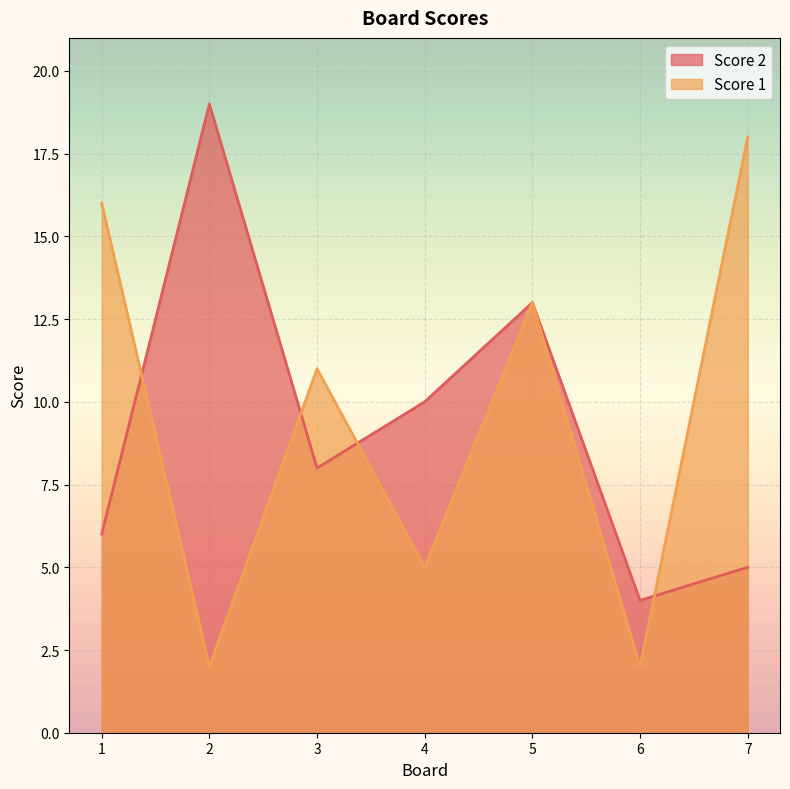

Which series has the largest range (max minus min)?

Score 1